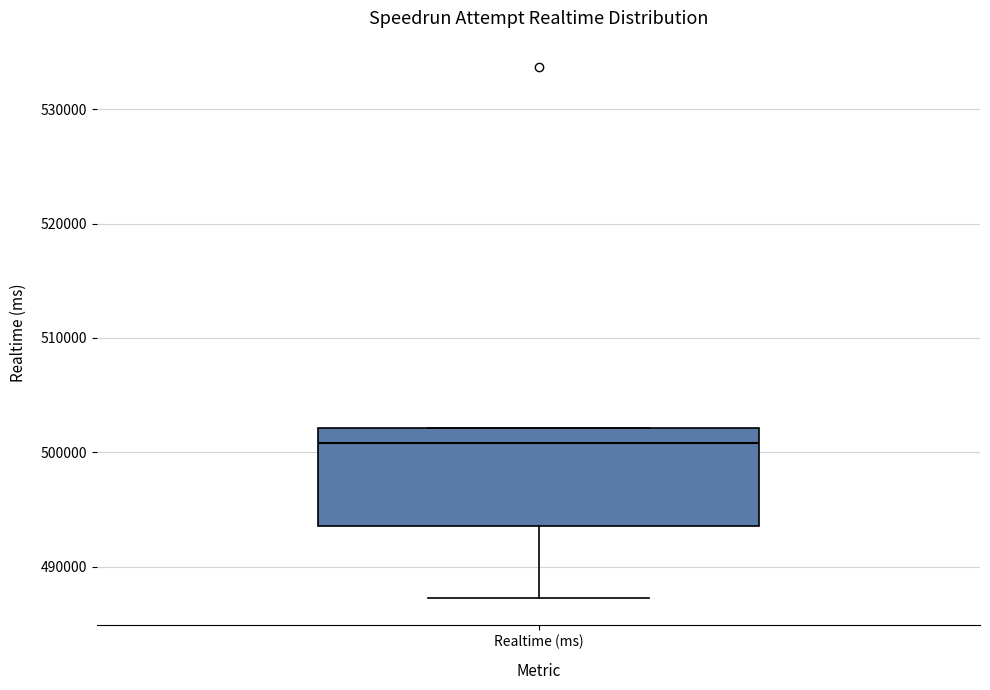

Read this box plot against the y-axis: the position of the median line, the range covered by the box, and the ends of both whiskers. The values are not printed on the chart, so give them approximately, as read against the axis.

median 501000, box 494000 to 502000, whiskers 487000 to 502000